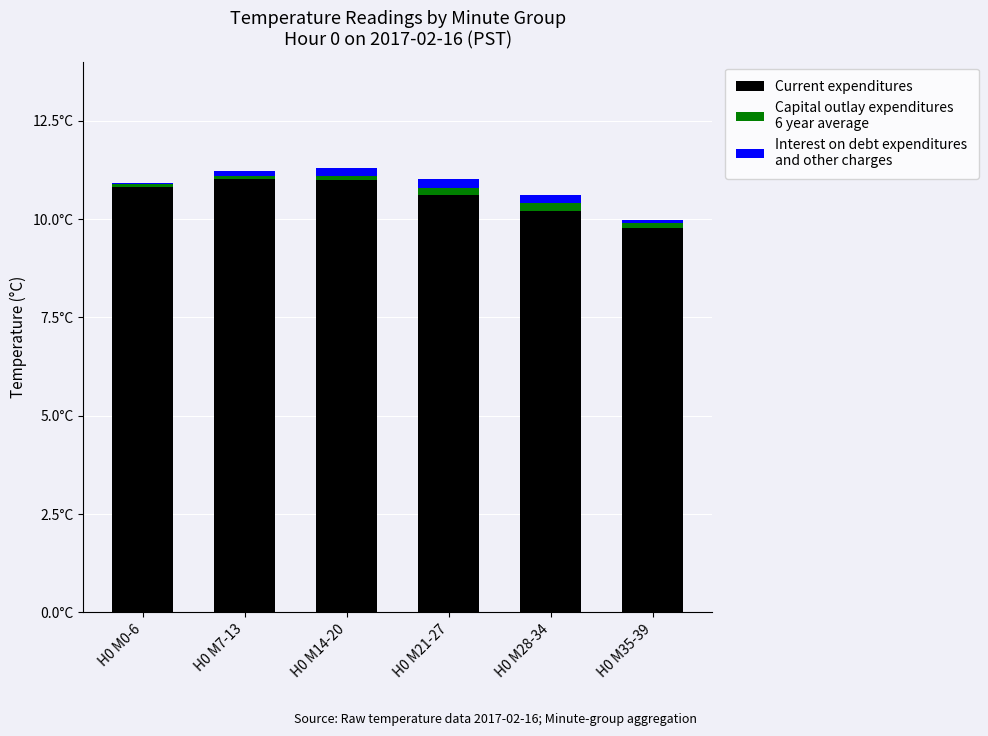

Are the bars grouped side by side (vs. stacked)?

No